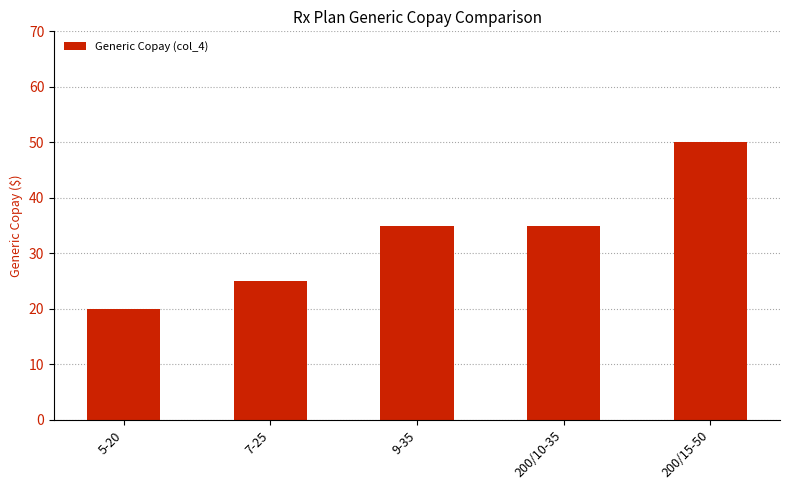

The chart shows a value of 70 at 200/15-50. True or false?

False